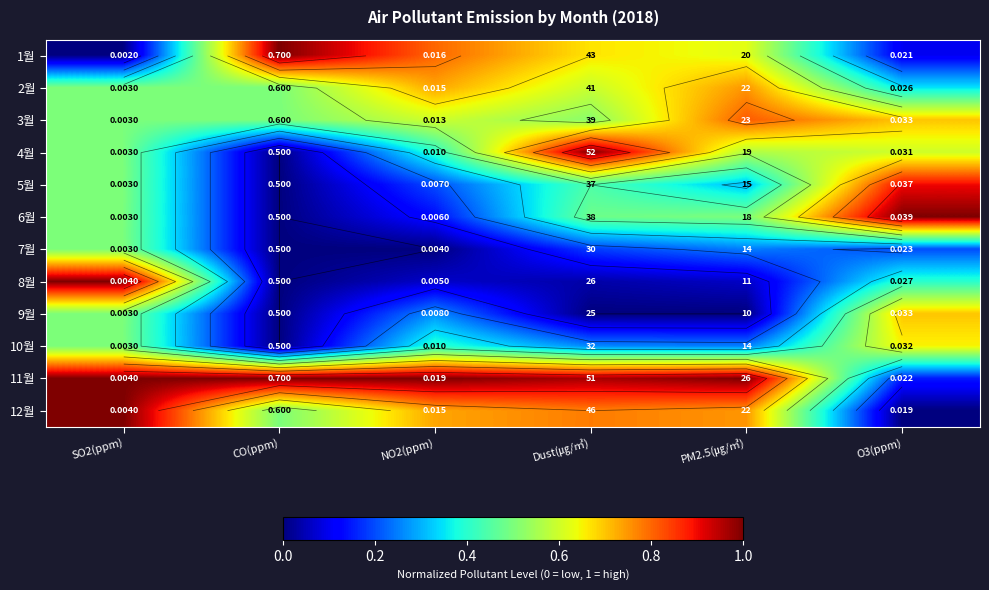

At which category is the sum across all series the highest?

SO2(ppm)